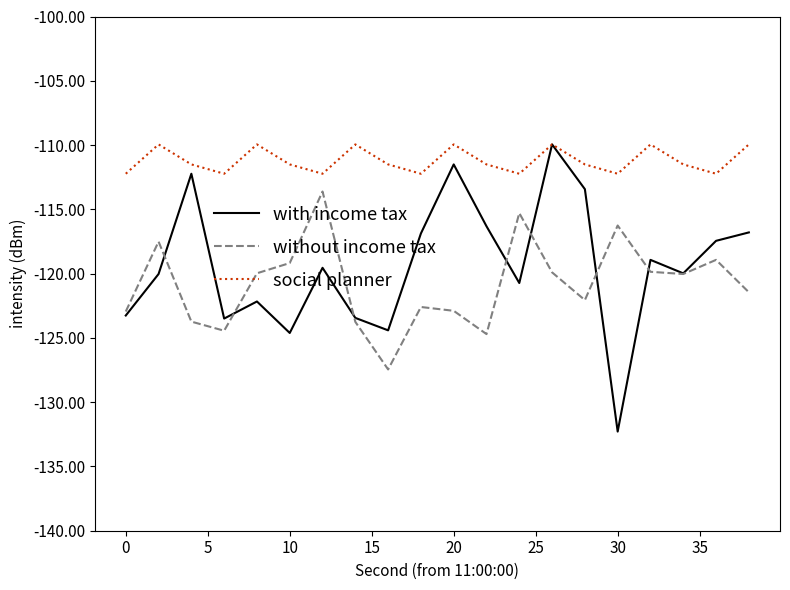

What is the minimum value shown in the chart?

-132.3